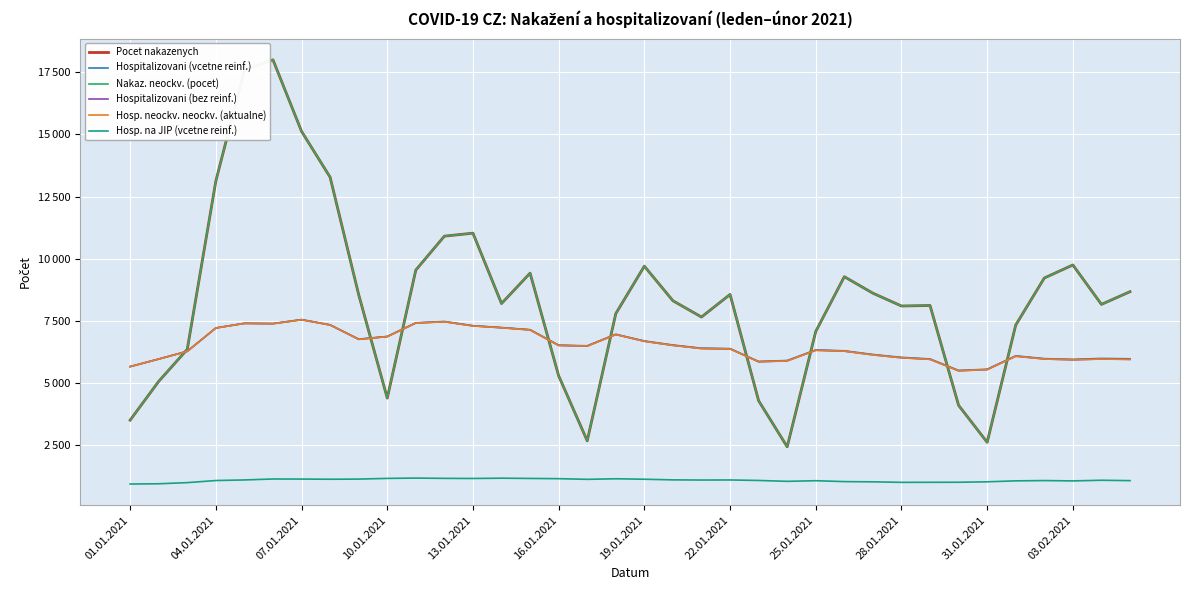

True or false: Hosp. neockv. neockv. (aktualne) and Hospitalizovani (vcetne reinf.) cross at least once.

False